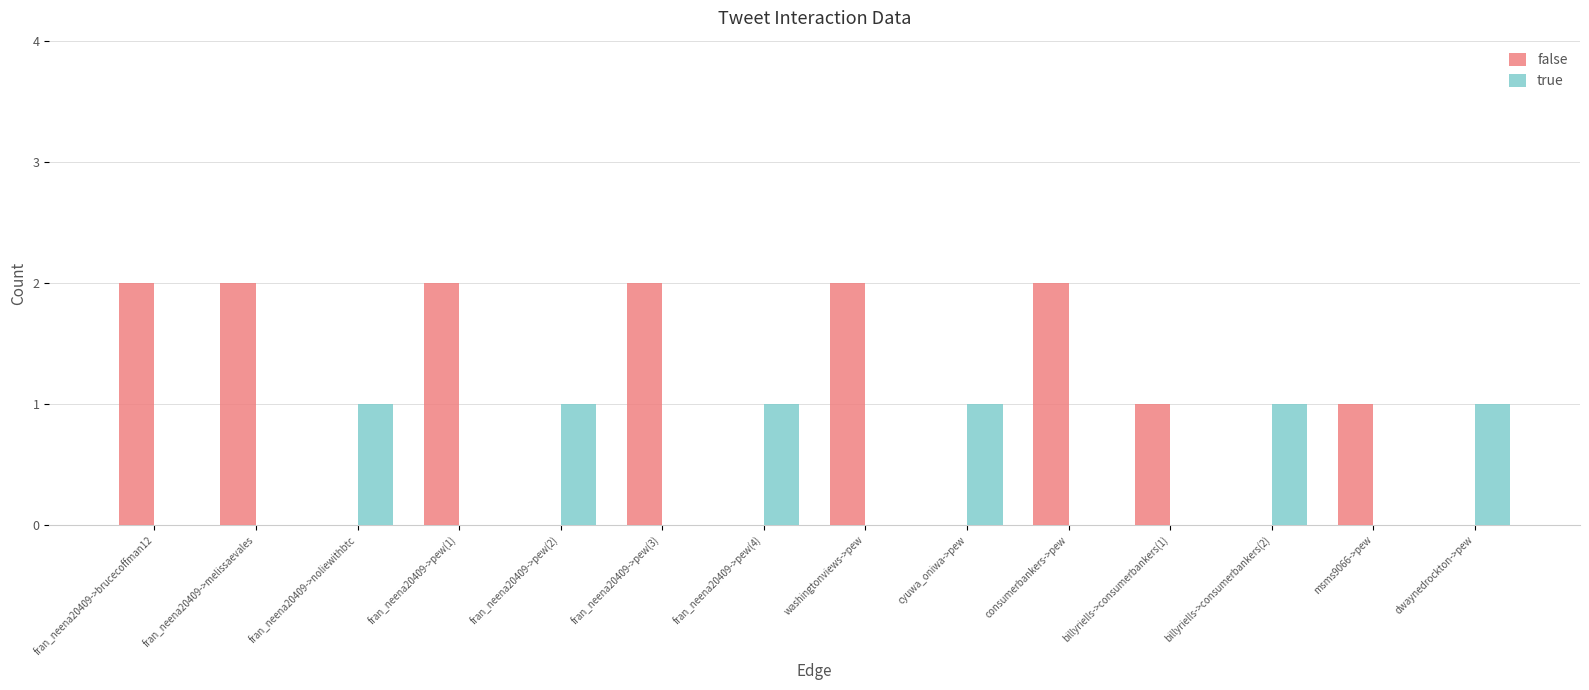

True or false: false has a value of 2 at fran_neena20409->brucecoffman12.

True